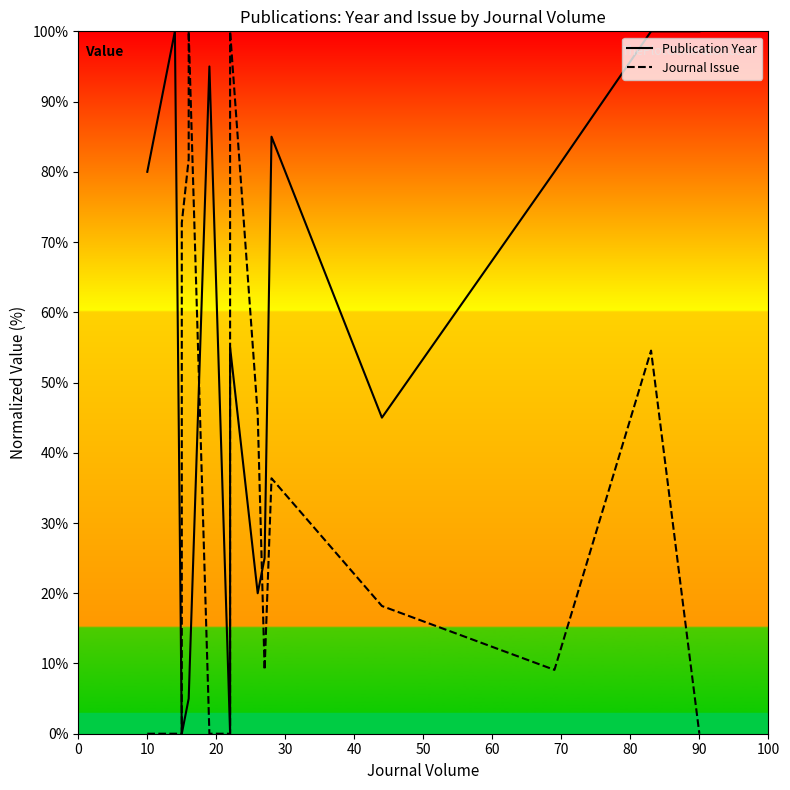

The Publication Year series shows 34.4 at 20. True or false?

False